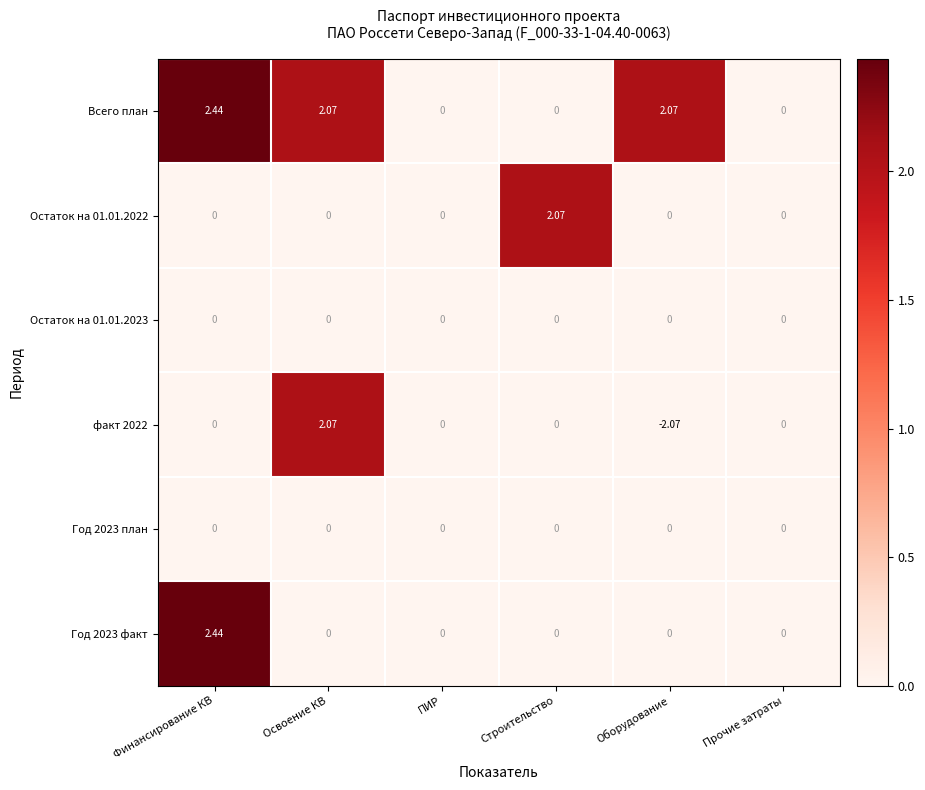

Which series has the largest total across all categories?

Всего план